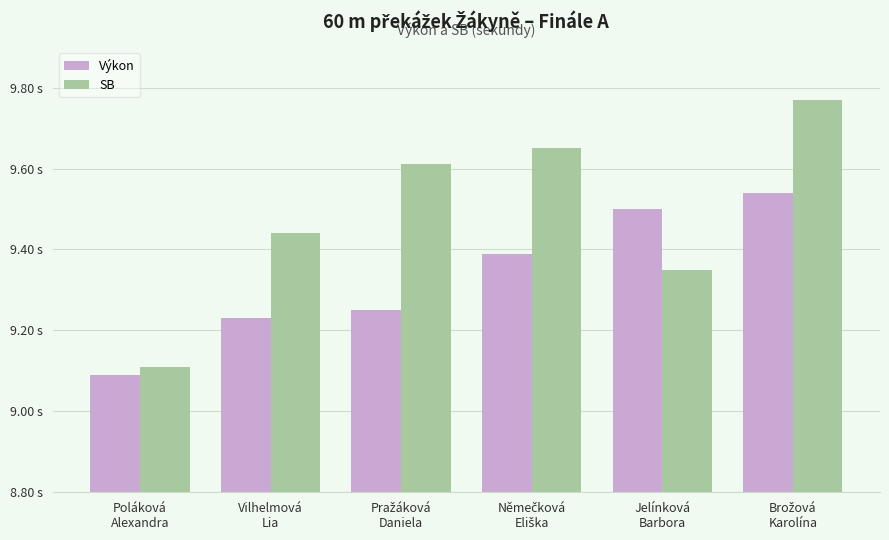

True or false: SB has a value of 15.5 at Vilhelmová
Lia.

False